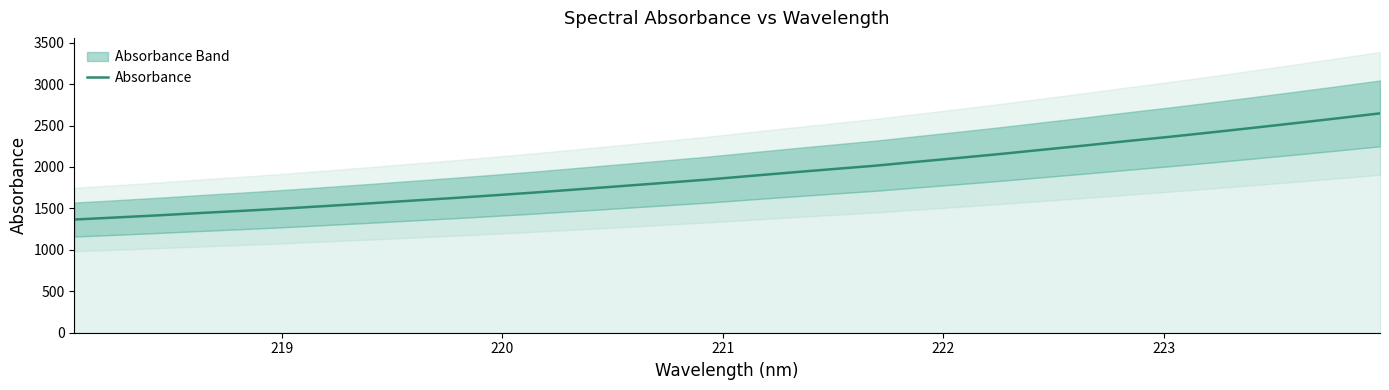

Does the chart display data point markers on the line(s)?

No